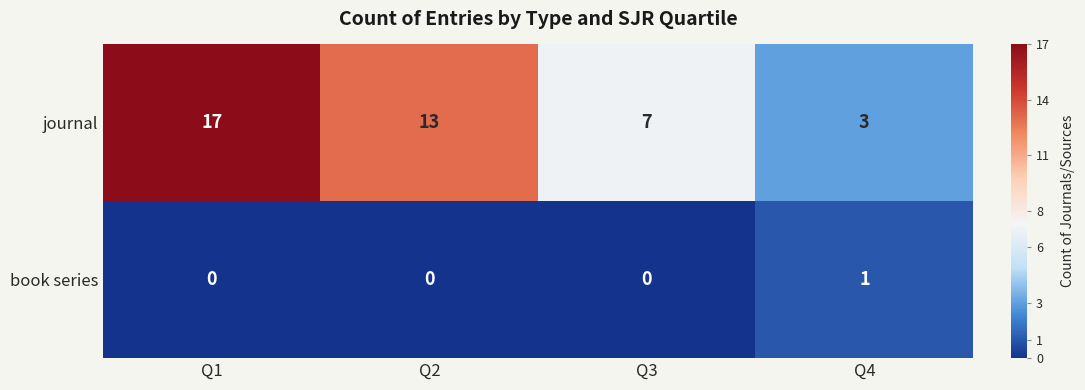

List the series in order of their peak value, lowest first.

book series, journal